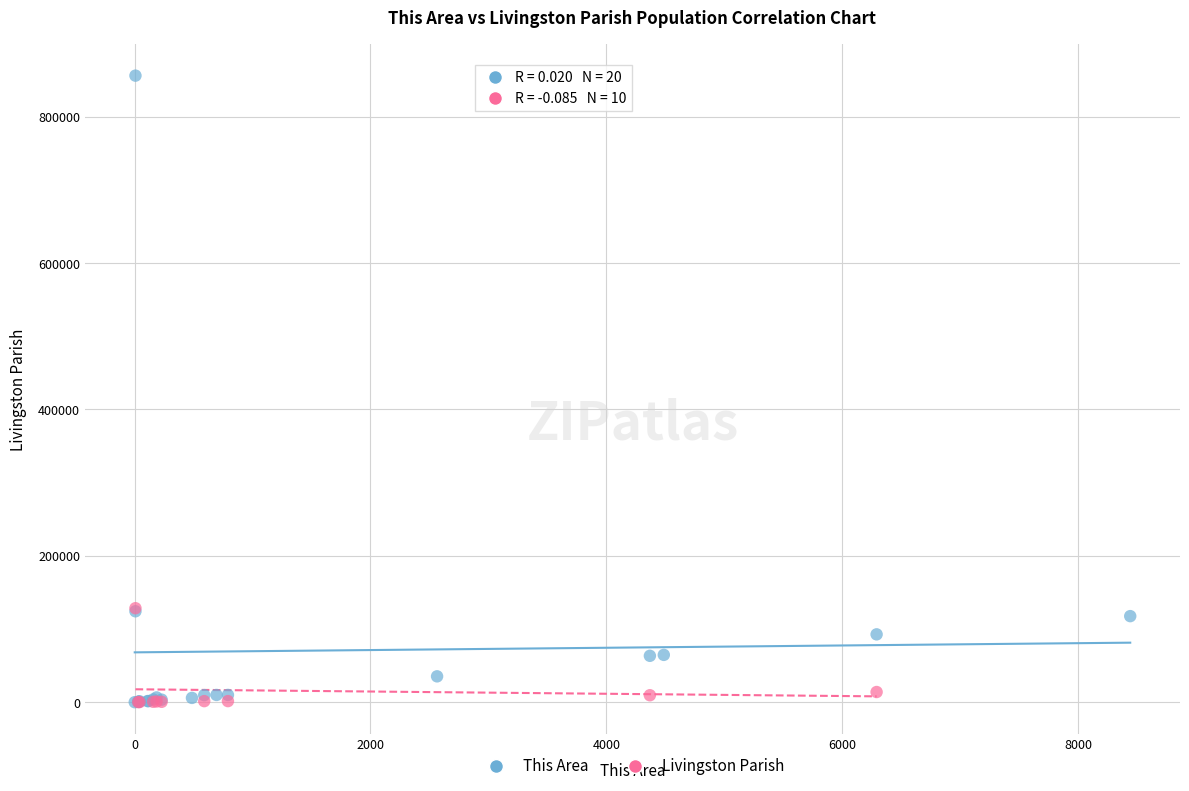

Which series has the largest Y range (max minus min)?

This Area